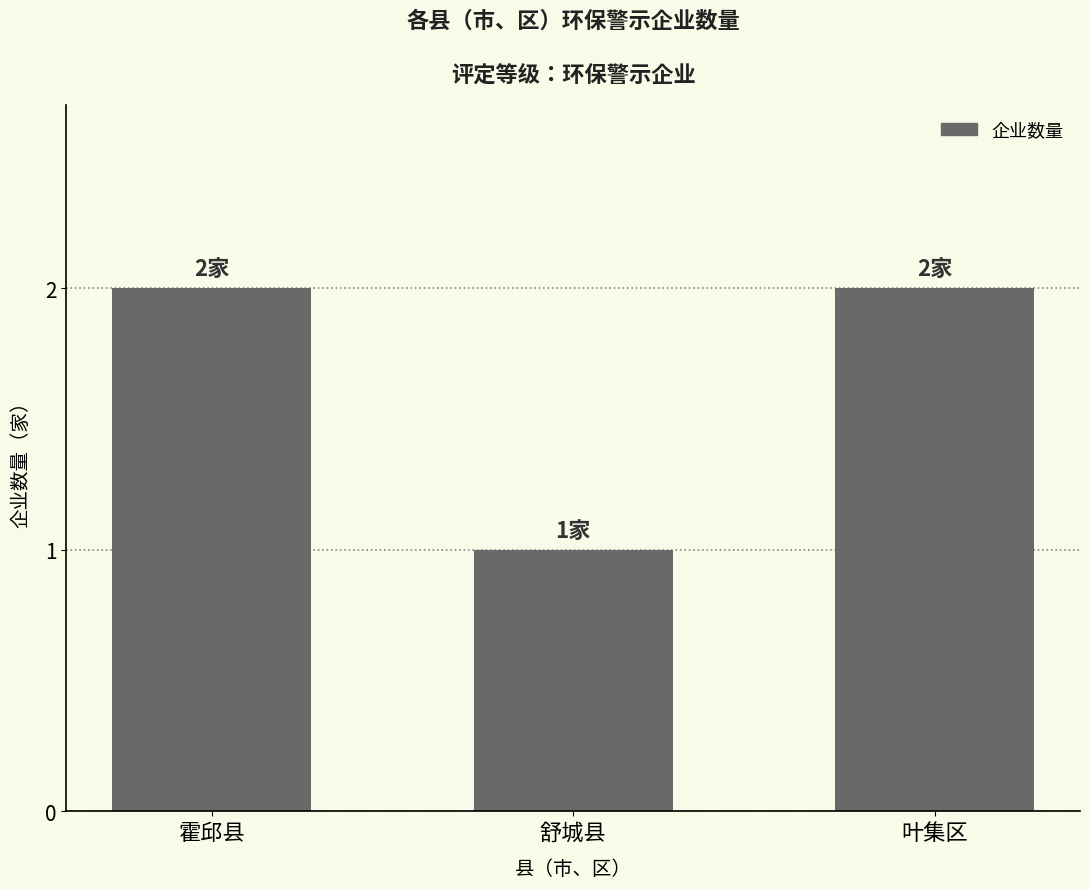

The chart shows a value of 2 at 叶集区. True or false?

True